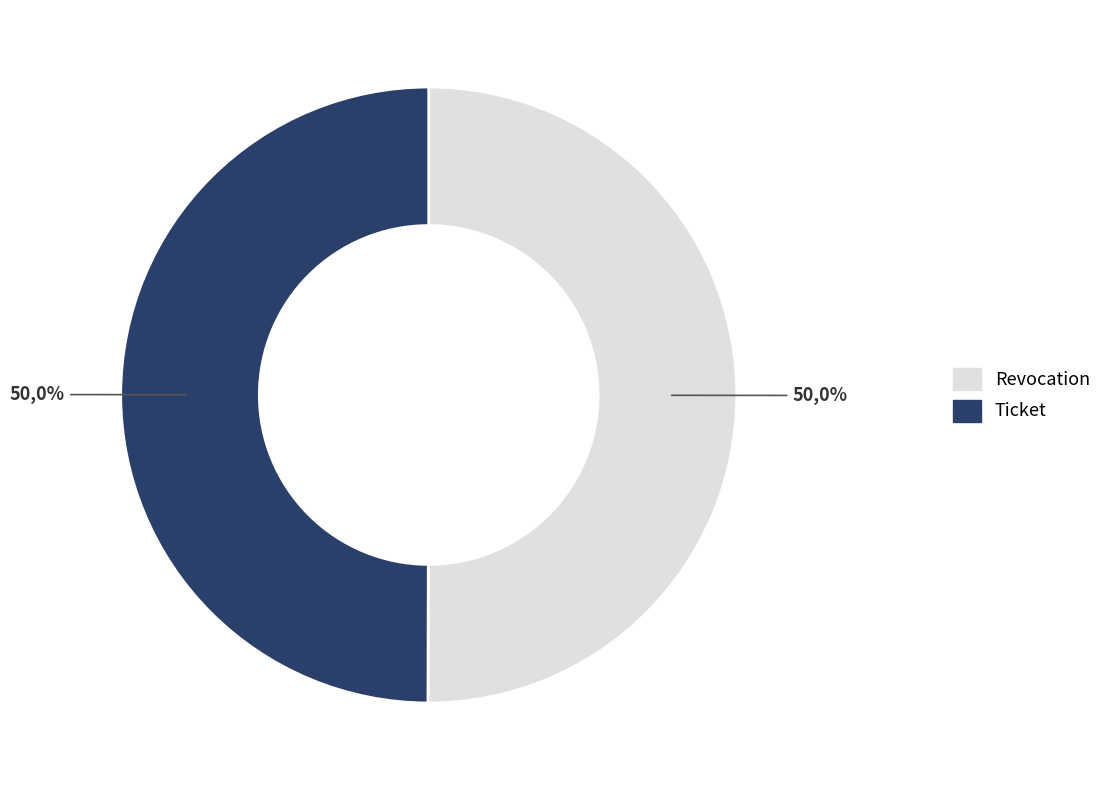

Which slice is the smallest?

Ticket